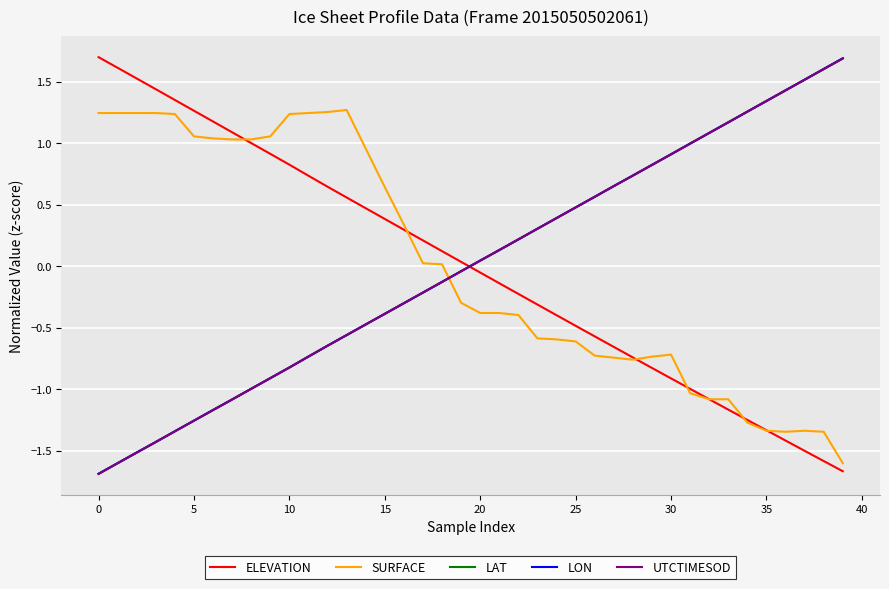

What is the minimum value shown in the chart?

-1.7